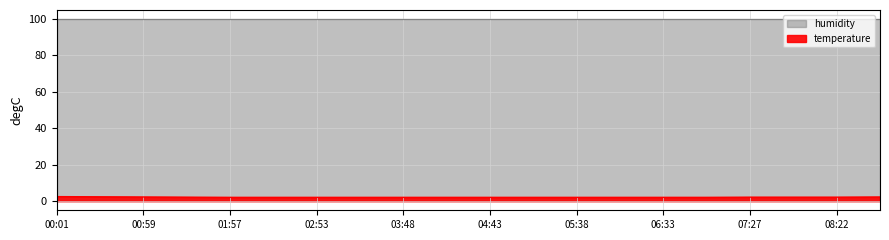

Which has a higher value, 09:00 or 01:00?

09:00